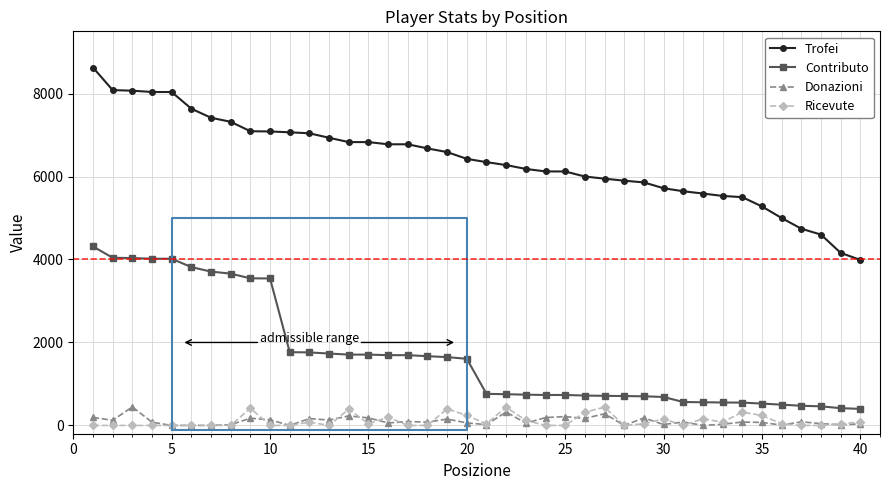

True or false: Trofei and Ricevute intersect in this chart.

False